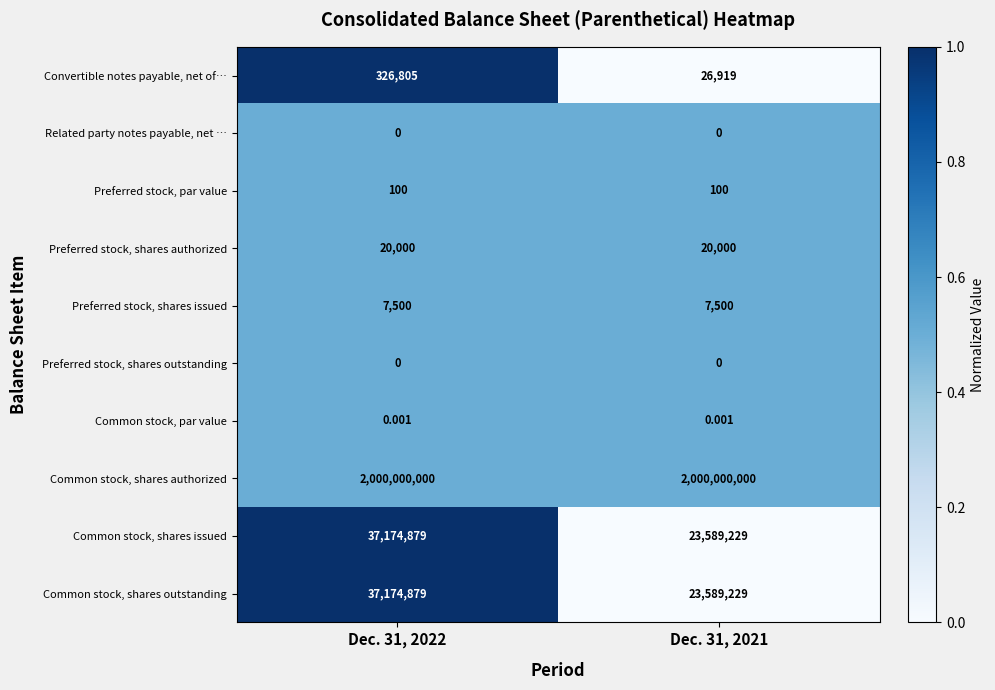

What is the total value across all series at Dec. 31, 2022?

2074704163.0